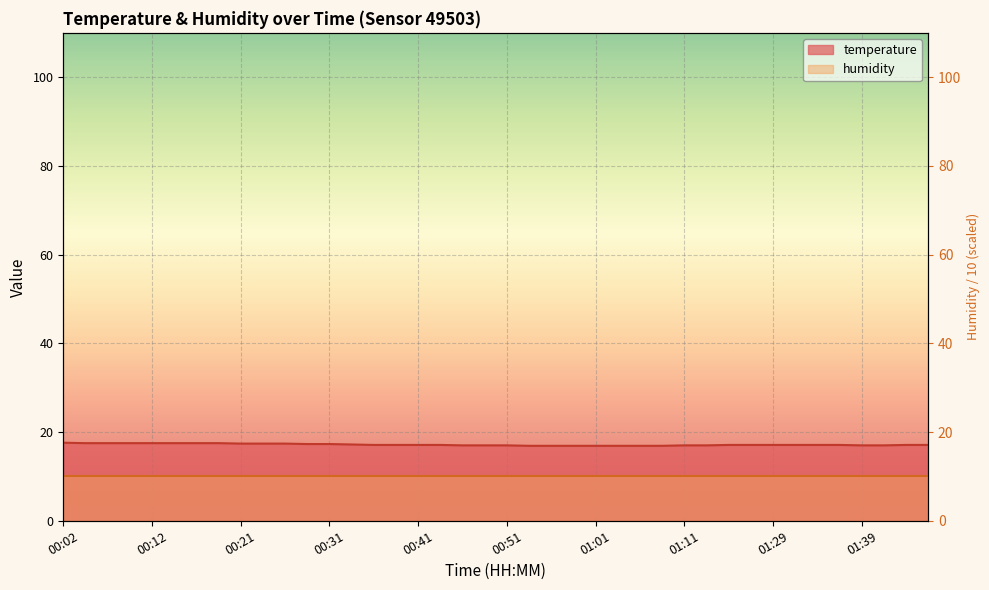

True or false: there are more than 0 points higher than both neighbors.

False